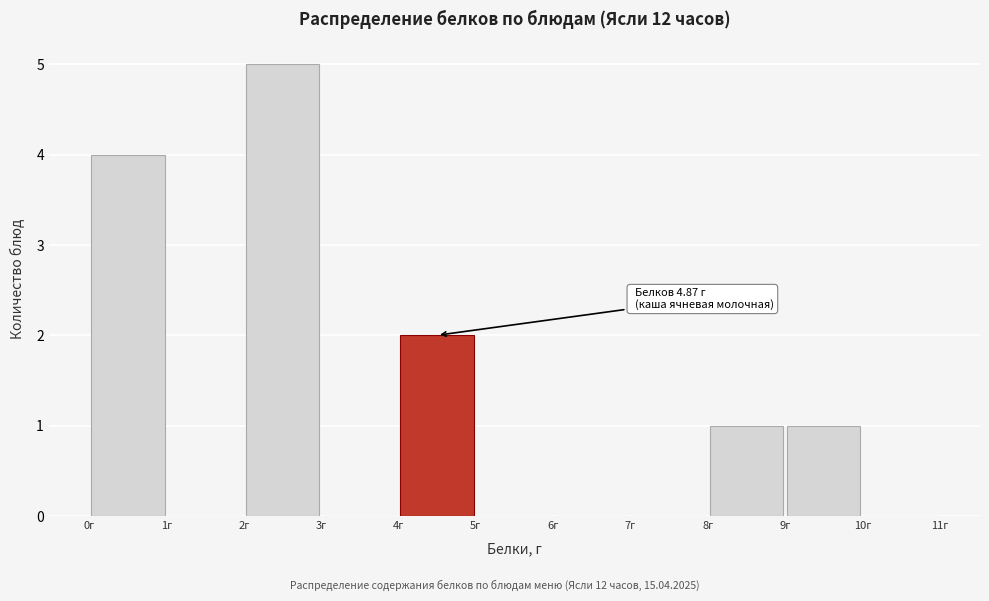

Which range on the x-axis has the tallest bar?

2 to 3